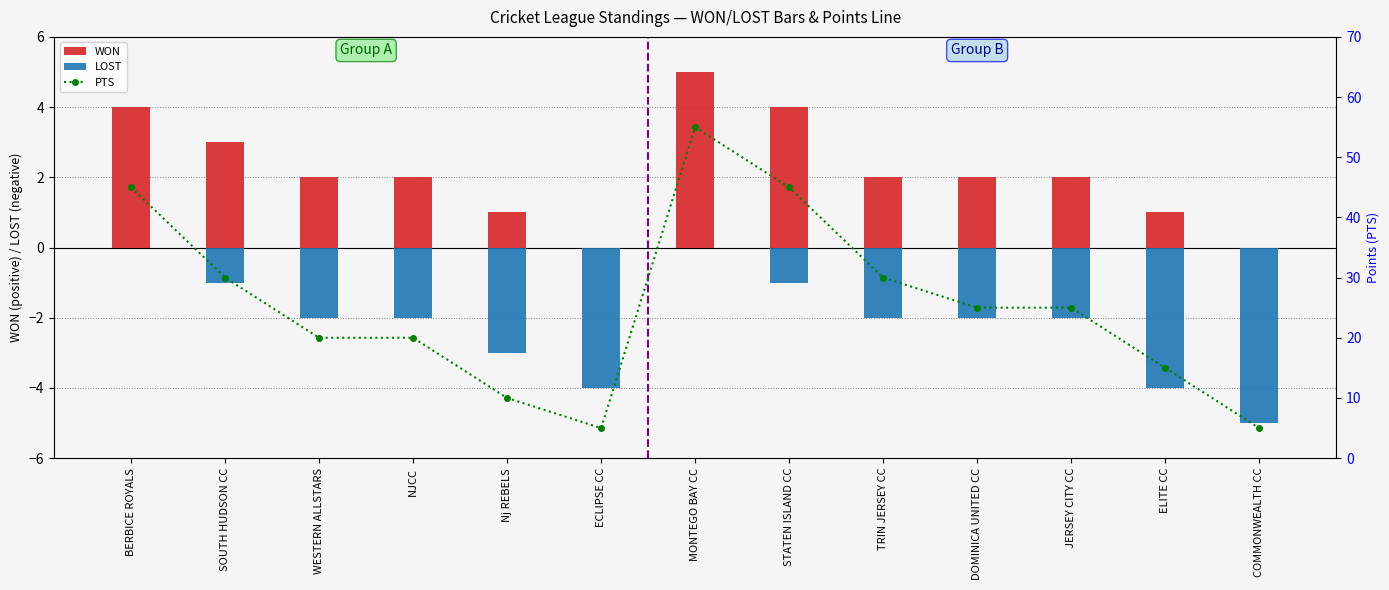

At WESTERN ALLSTARS, list the series in order from smallest to largest.

LOST, WON, PTS